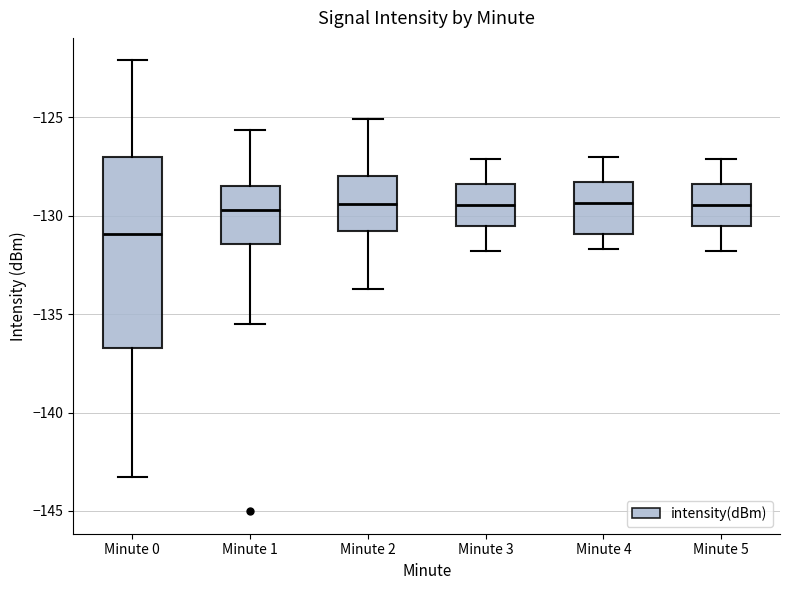

Where does the lower whisker of the box for Minute 2 end on the y-axis? The values are not printed on the chart, so give them approximately, as read against the axis.

-133.5